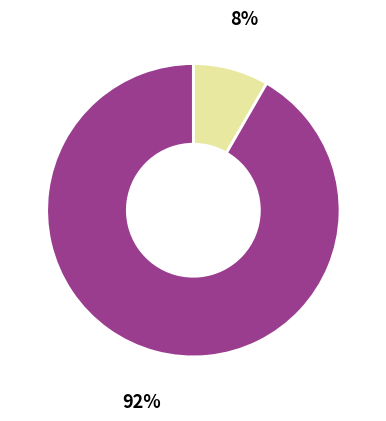

To the nearest percent, what is the average slice percentage?

50%